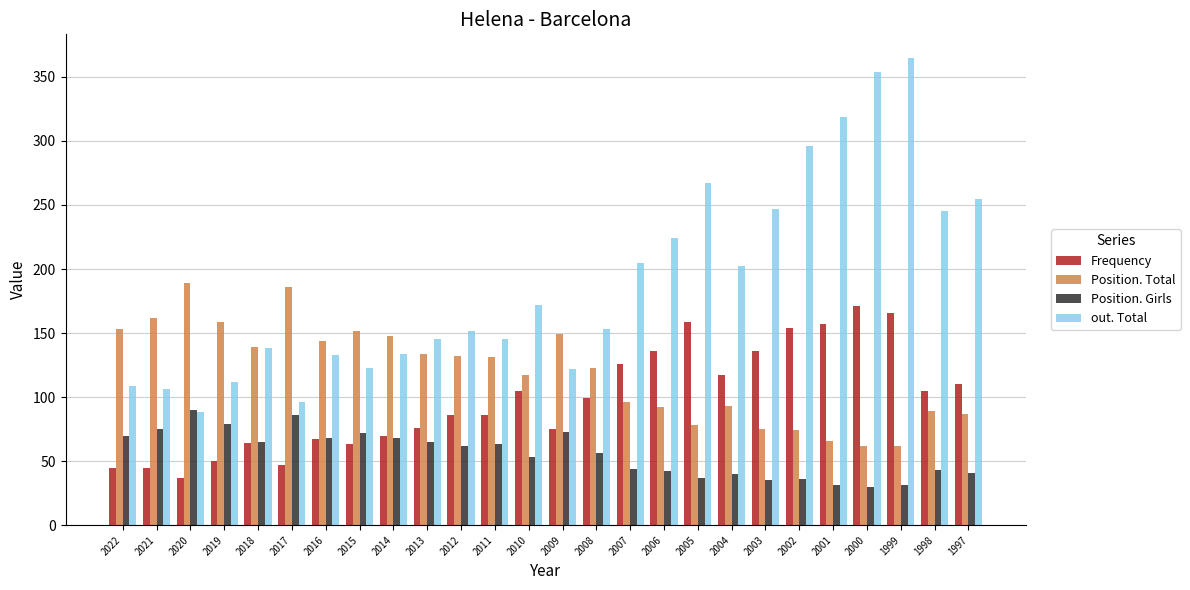

What is the average value of the Position. Girls series?

56